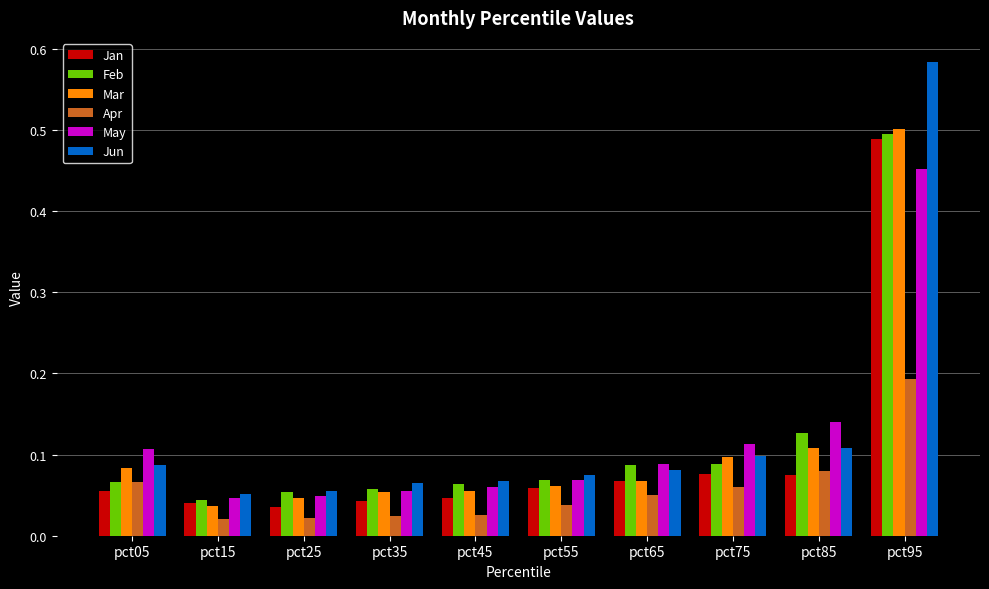

How many bars are there in total?

60